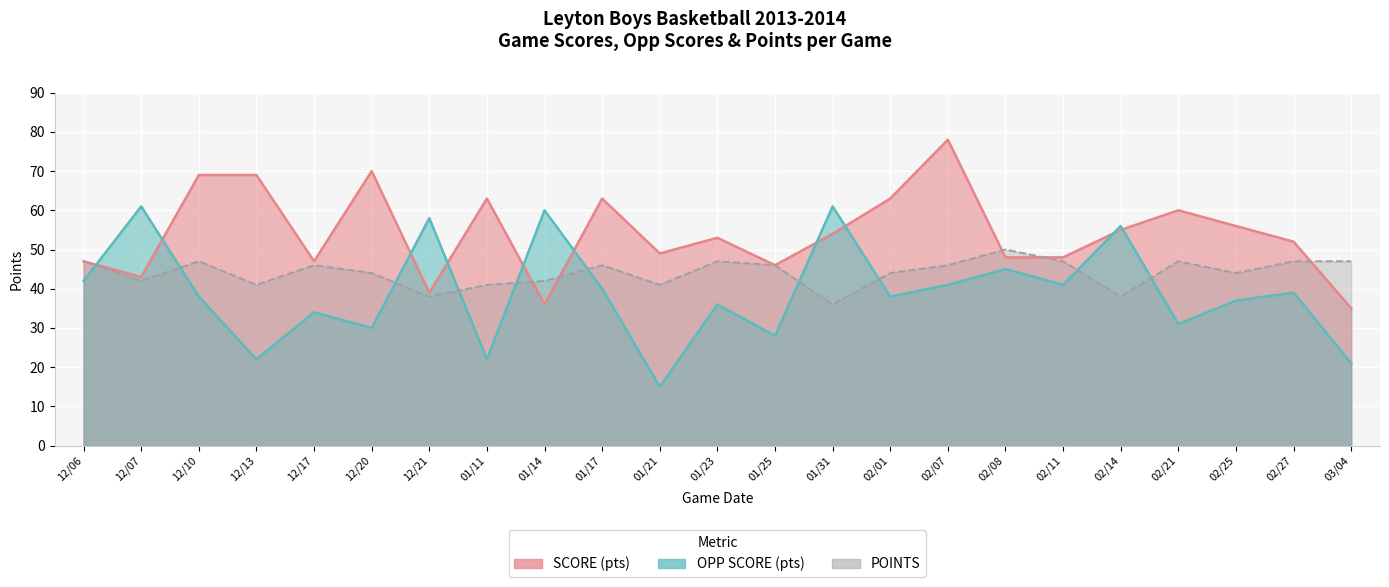

What is the difference between the highest and lowest values at 02/11?

7